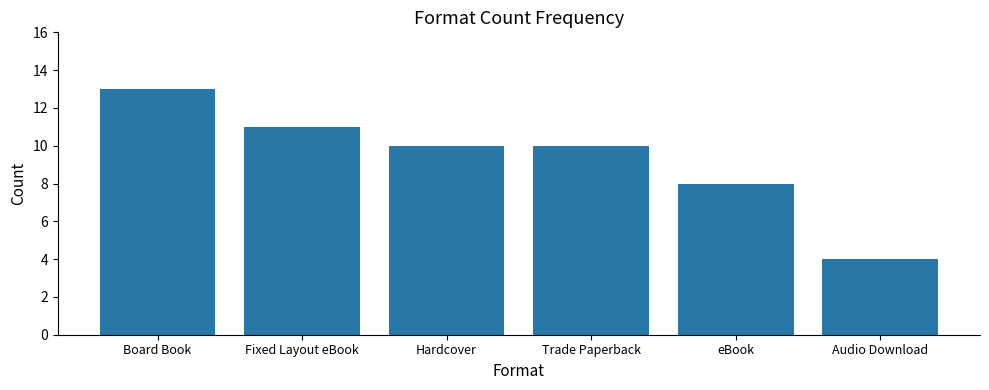

What is the change in value from Board Book to Fixed Layout eBook?

-2